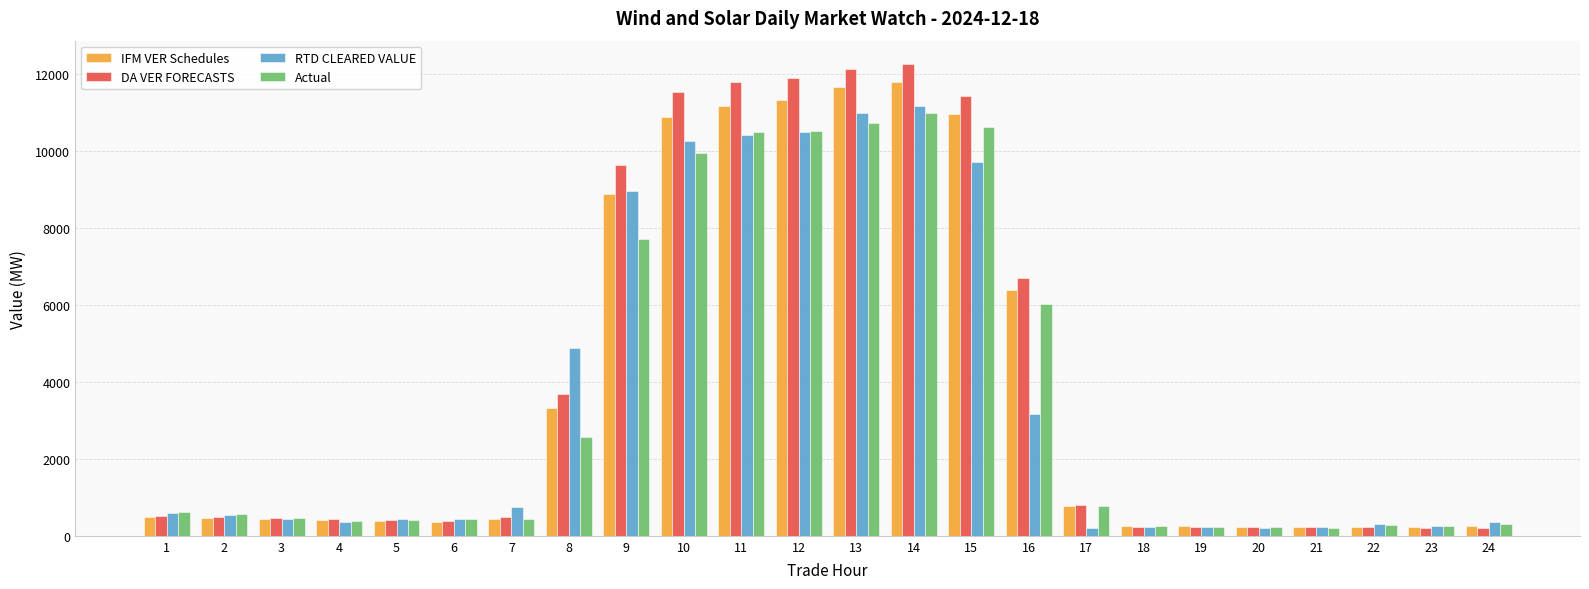

What is the difference between the maximum and minimum values in the IFM VER Schedules series?

11547.7